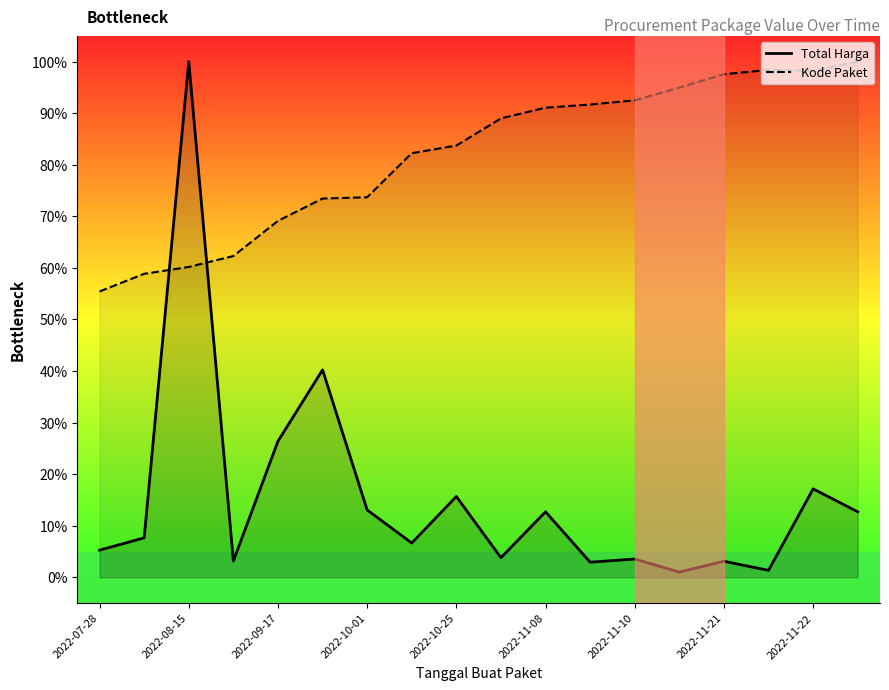

True or false: Total Harga and Kode Paket intersect in this chart.

True